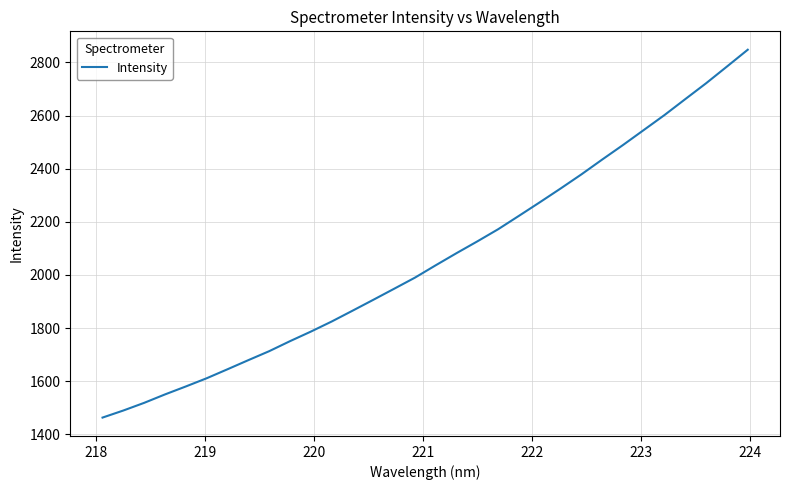

What is the greatest value displayed?

2847.6